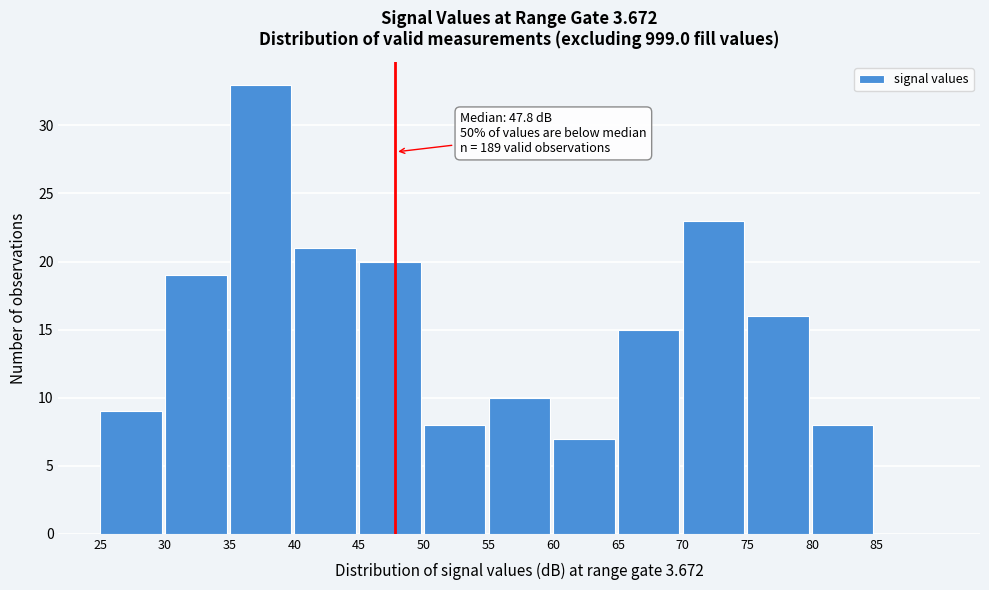

Which range on the x-axis has the tallest bar?

35 to 40